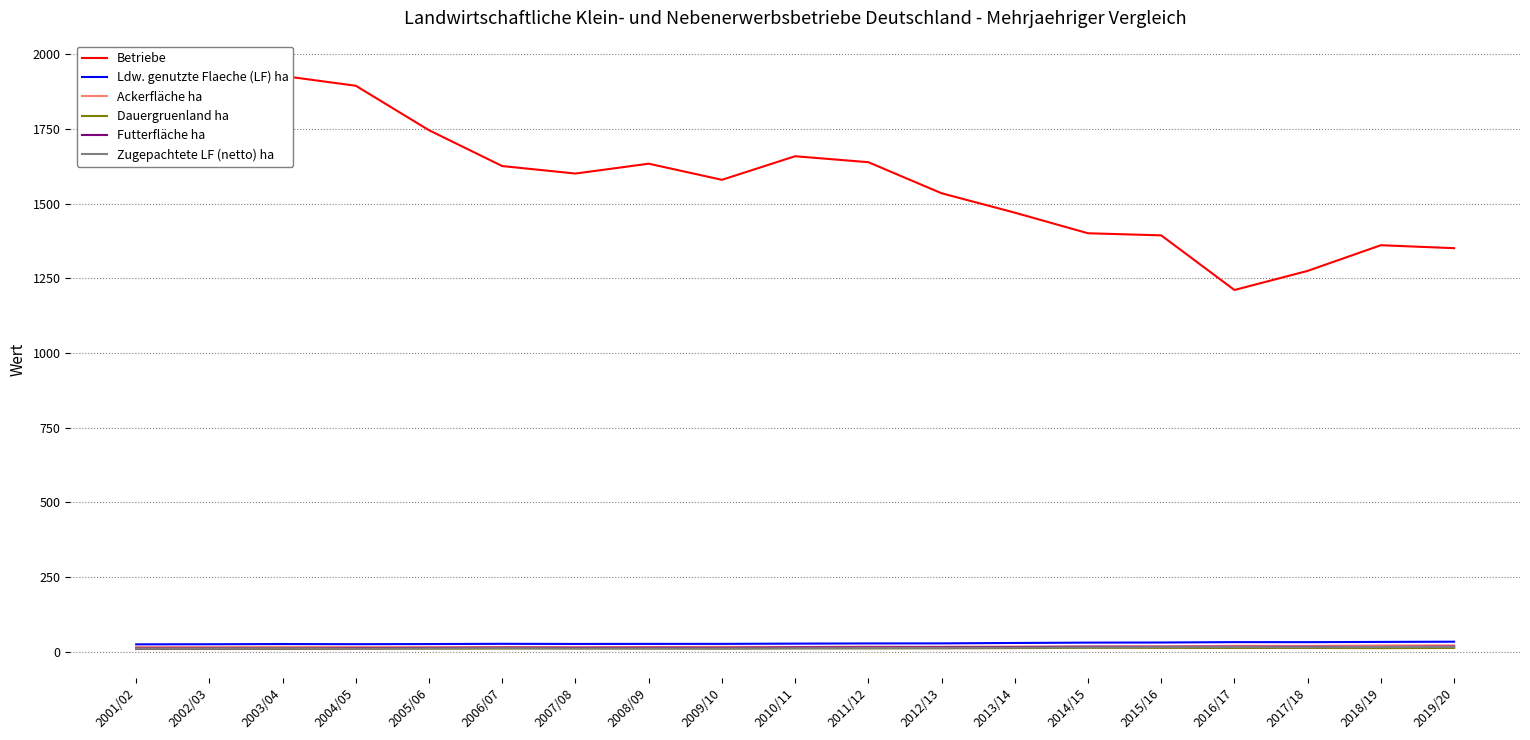

What is the difference between the second highest and minimum values in the Ackerfläche ha series?

5.7